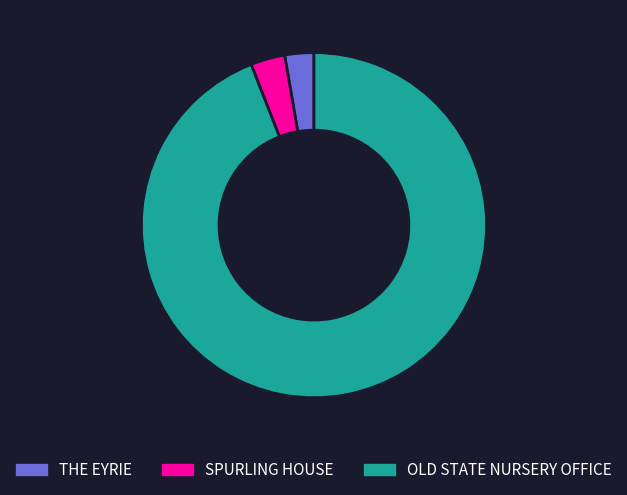

Do SPURLING HOUSE and THE EYRIE together represent more than half of the pie?

No